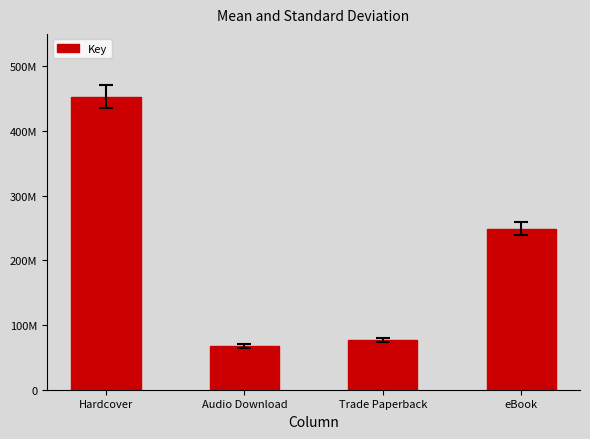

Are the bars horizontal?

No